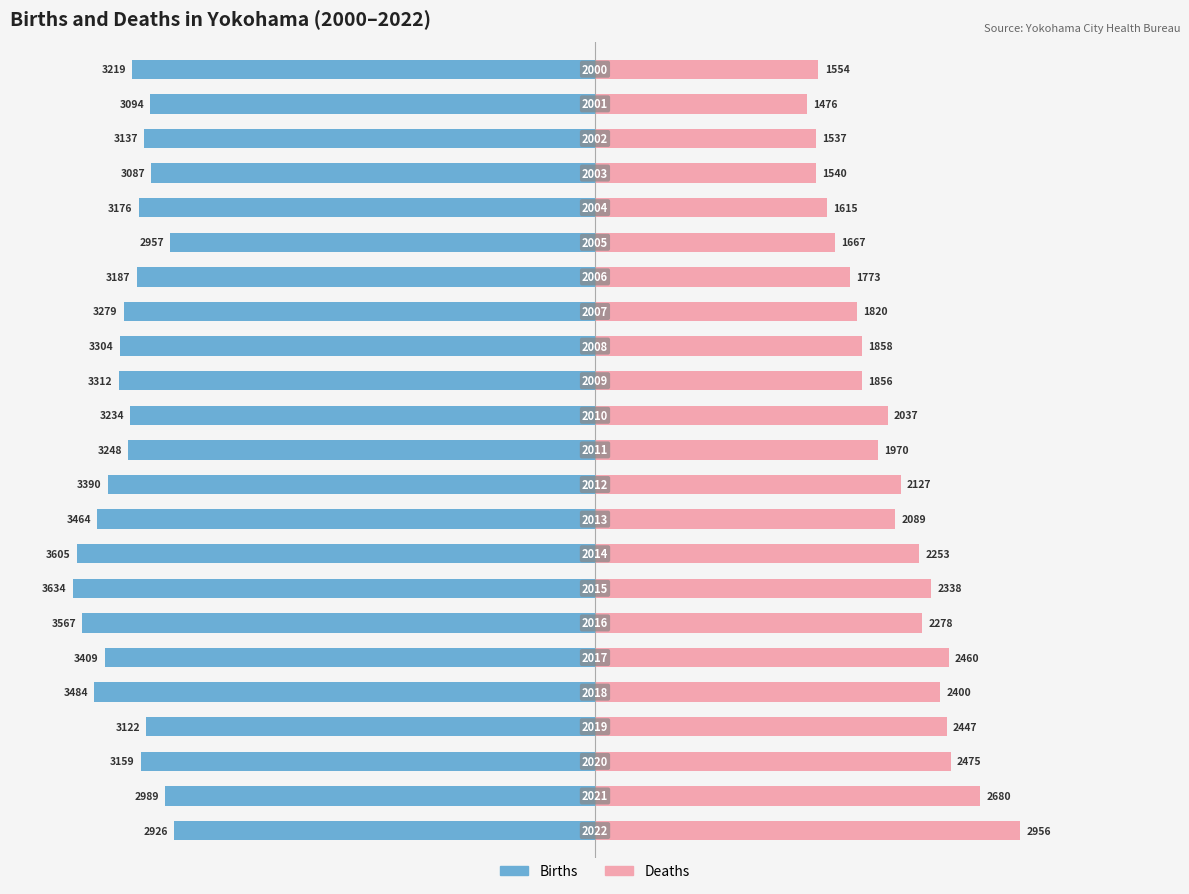

At how many categories does at least one series exceed -11?

23